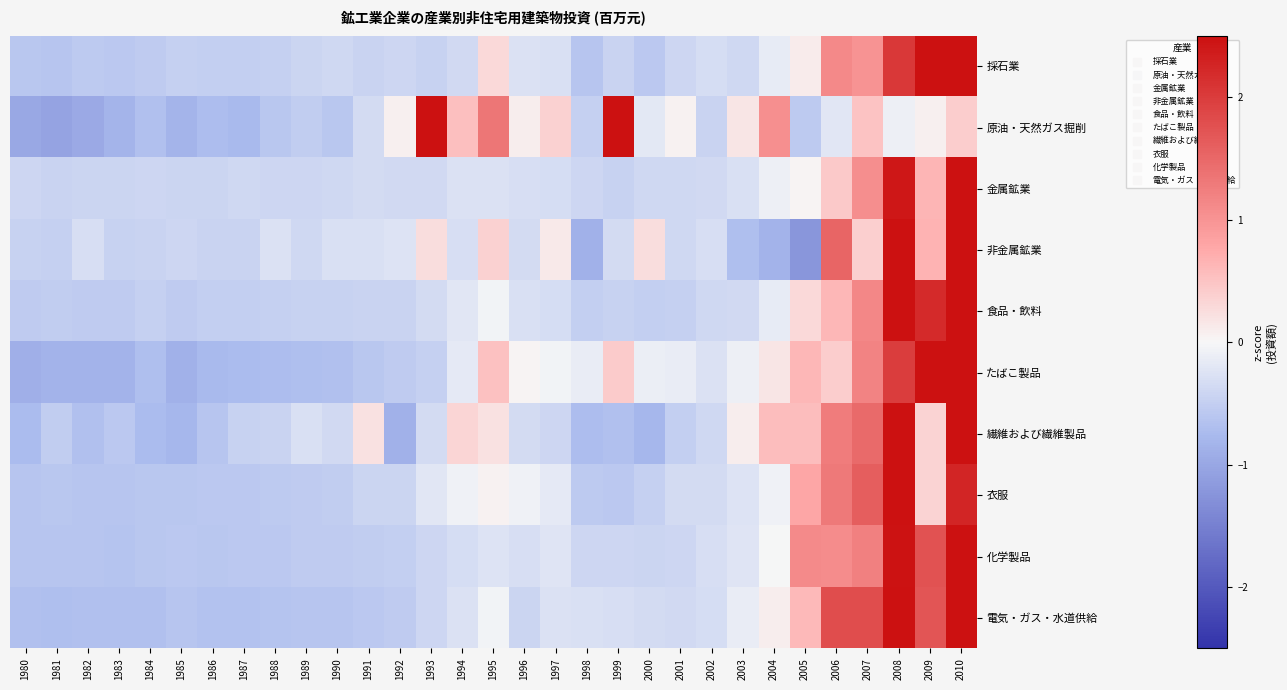

Which series changed the most between 1982 and 1991?

繊維および繊維製品